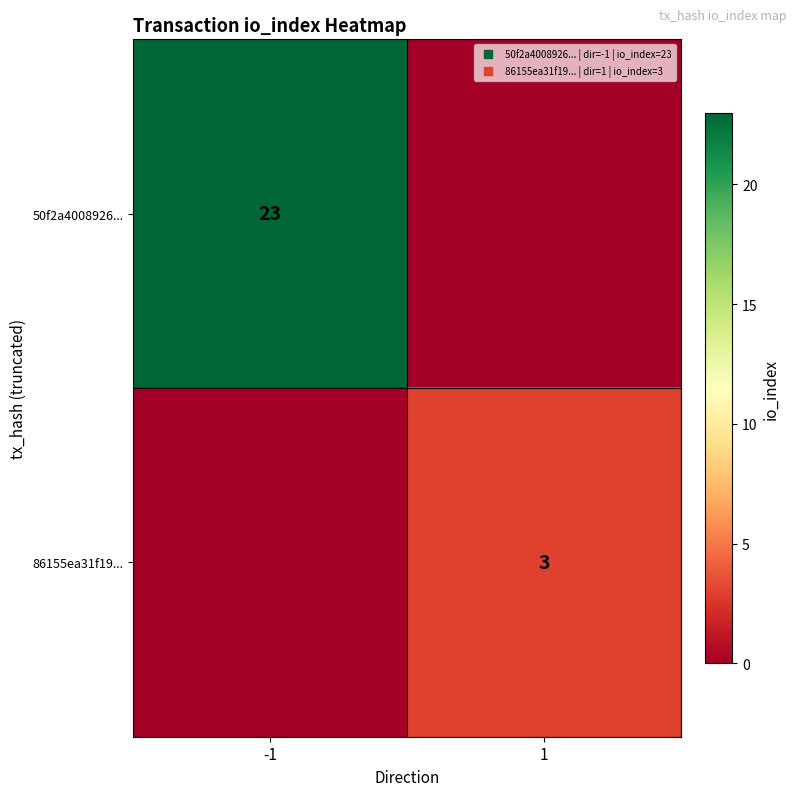

What is the difference between the maximum and minimum values in the 86155ea31f19... series?

3